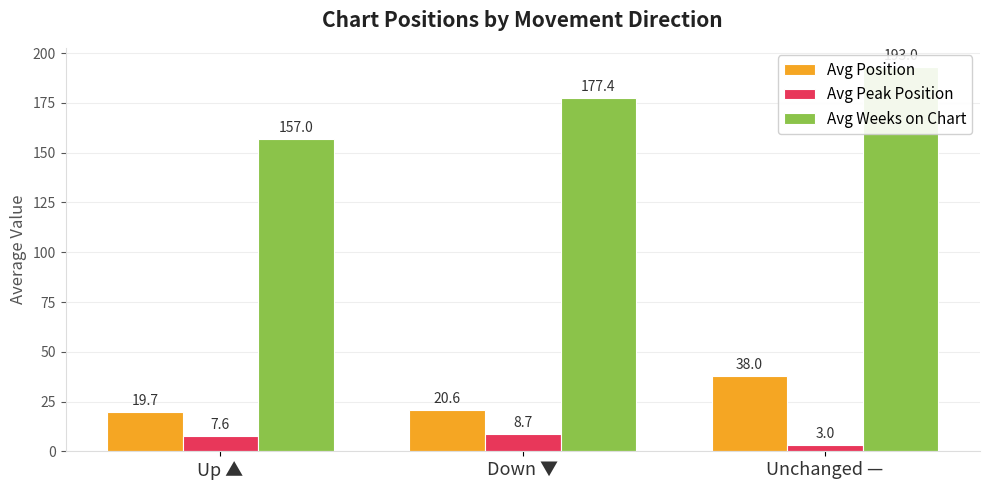

Reading right to left, what are all the values shown in this chart?

Avg Position: 38.0	20.6	19.7
Avg Peak Position: 3.0	8.7	7.6
Avg Weeks on Chart: 193.0	177.4	157.0